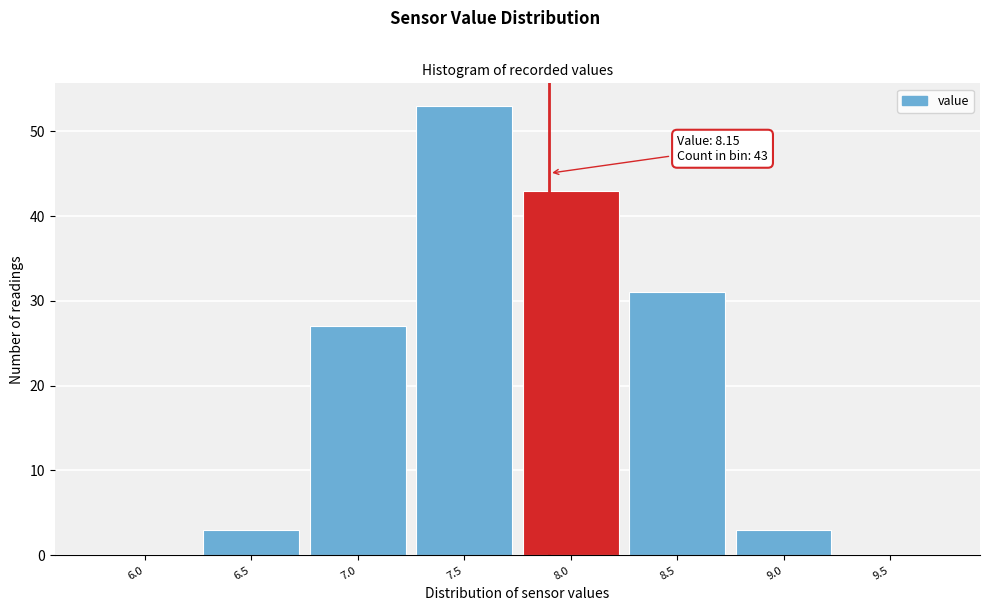

Reading left to right, list all the values displayed in this chart.

6.0=0	6.5=3	7.0=27	7.5=53	8.0=43	8.5=31	9.0=3	9.5=0